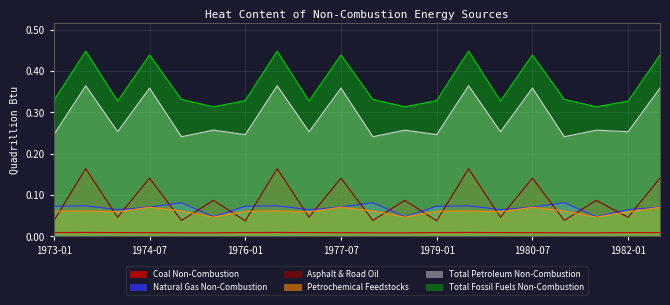

The value of Petrochemical Feedstocks at 1981-01 is 0.0. True or false?

False